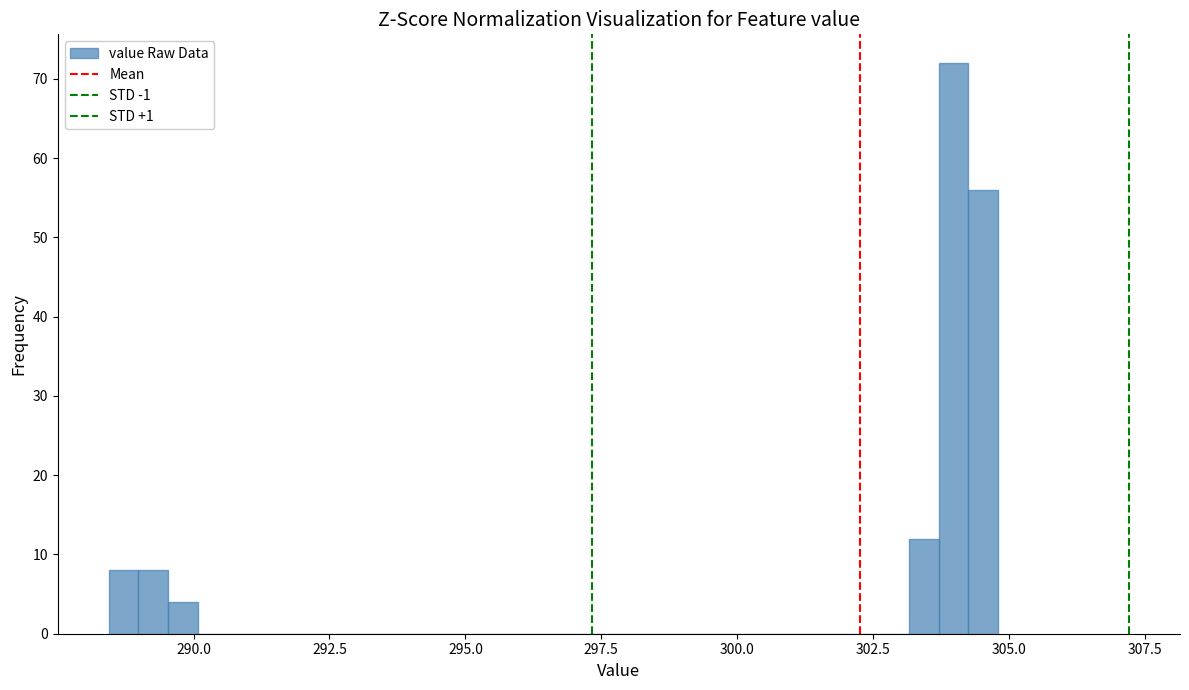

Read against the x-axis, roughly where is the centre of the tallest bar?

304.0